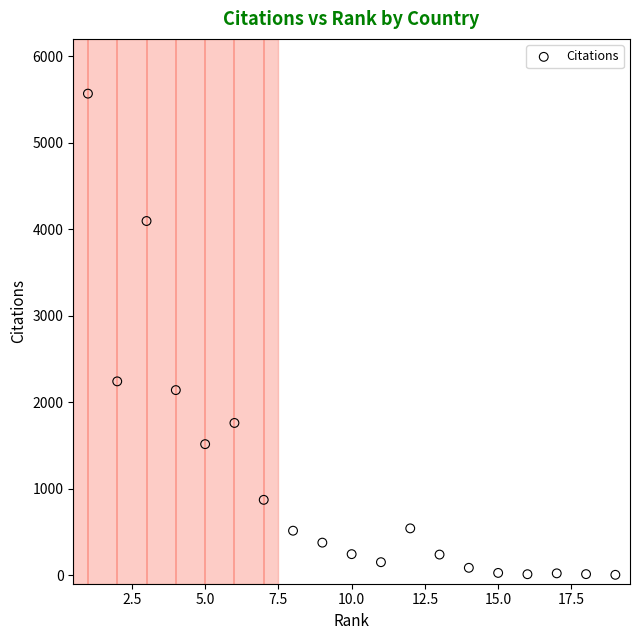

What Y value in the scatter plot is closest to 2785?

2240